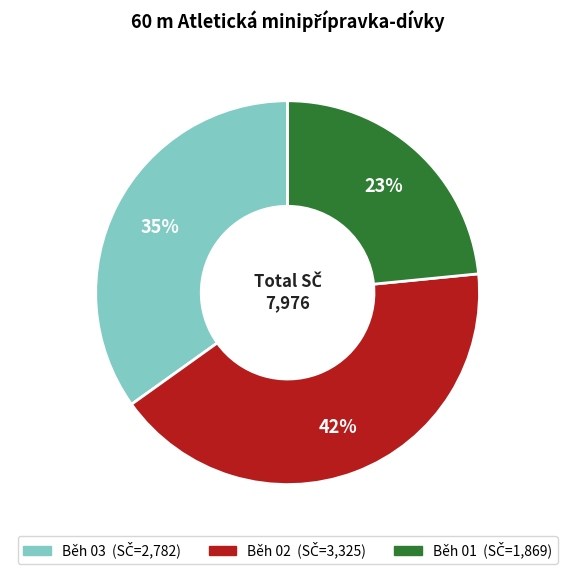

Count the number of slices in the pie.

3